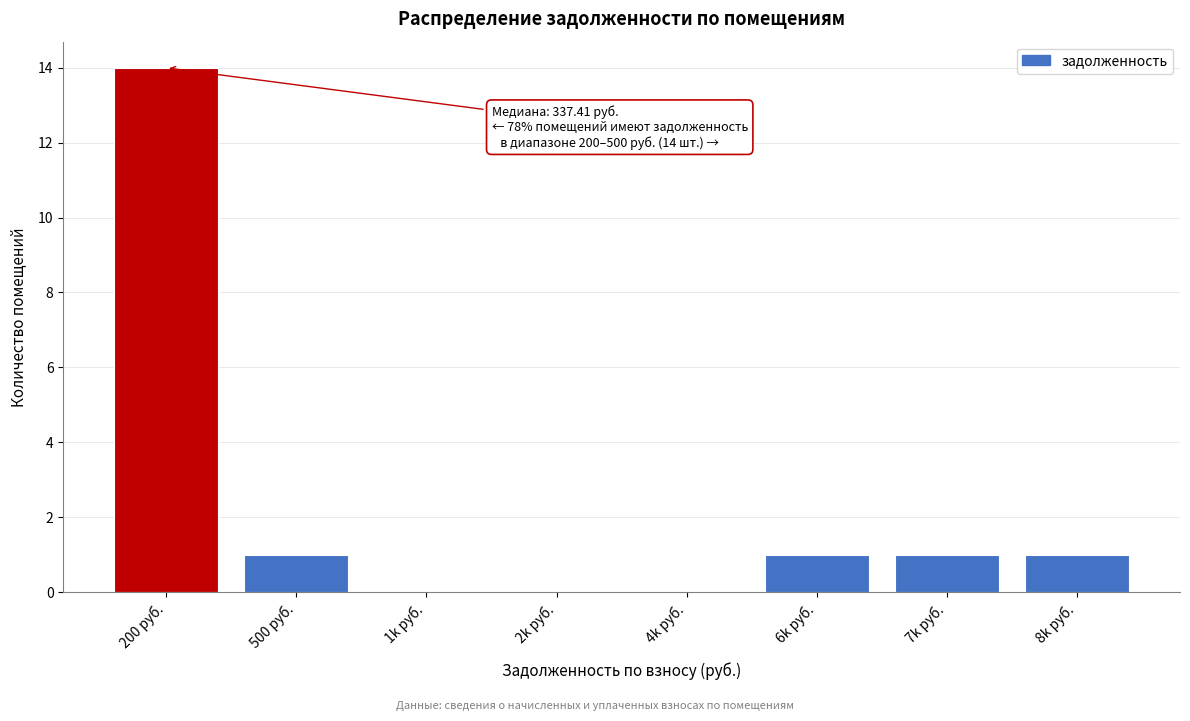

Reading left to right, list all the values displayed in this chart.

200 руб.=14	500 руб.=1	1k руб.=0	2k руб.=0	4k руб.=0	6k руб.=1	7k руб.=1	8k руб.=1